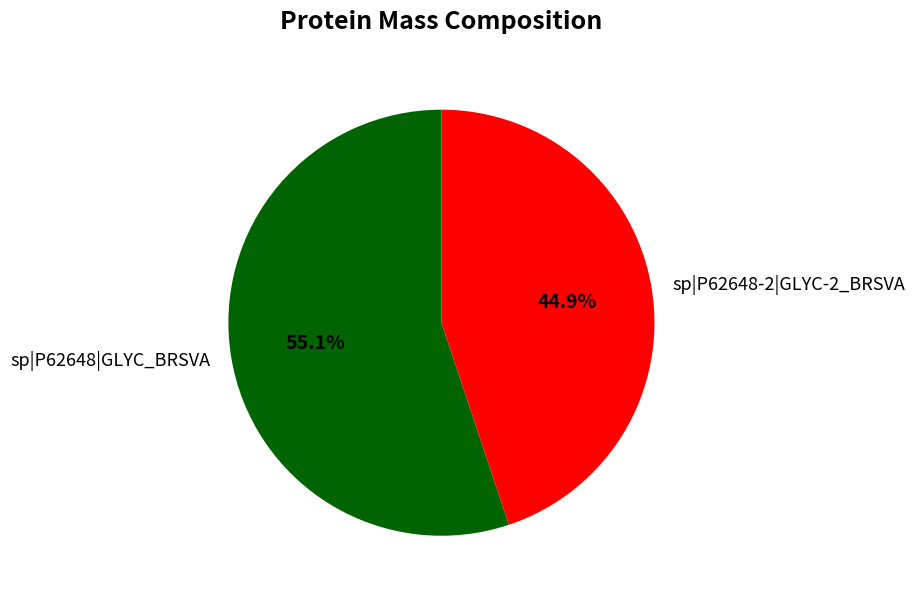

How many slices are in this pie chart?

2